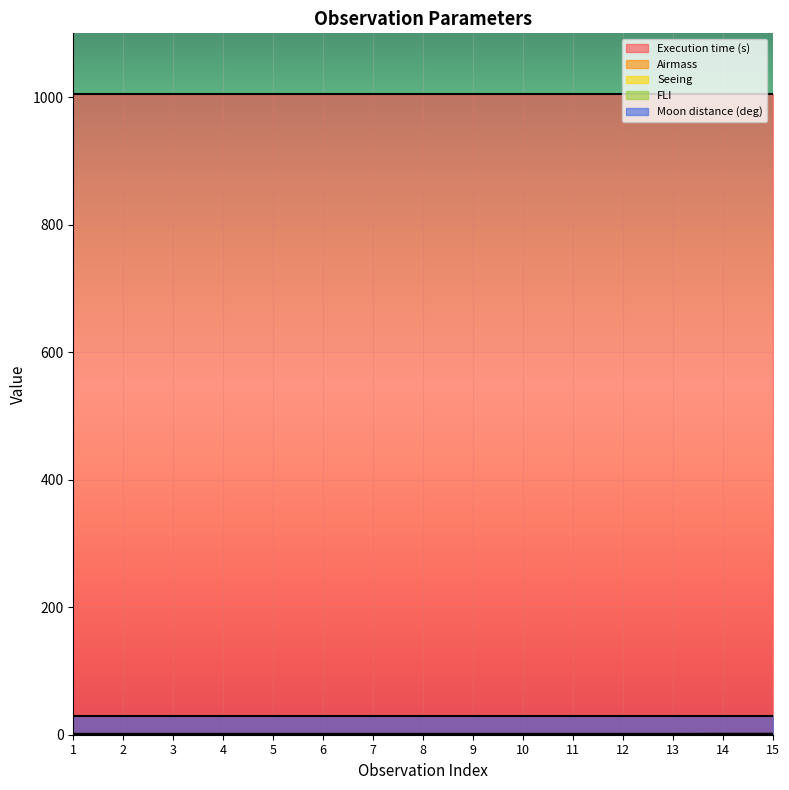

Rank the series by their maximum value, from lowest to highest.

FLI, Seeing, Airmass, Moon distance (deg), Execution time (s)